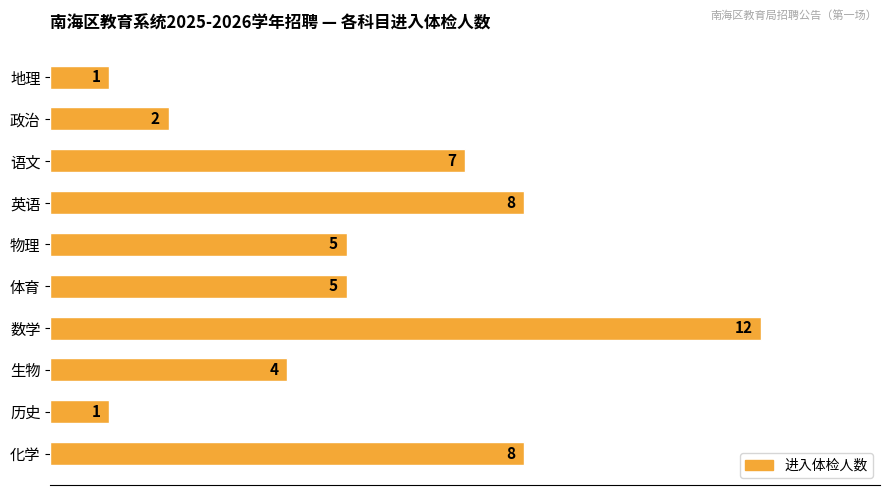

What is the ratio of the value at 化学 to the value at 生物?

2.0